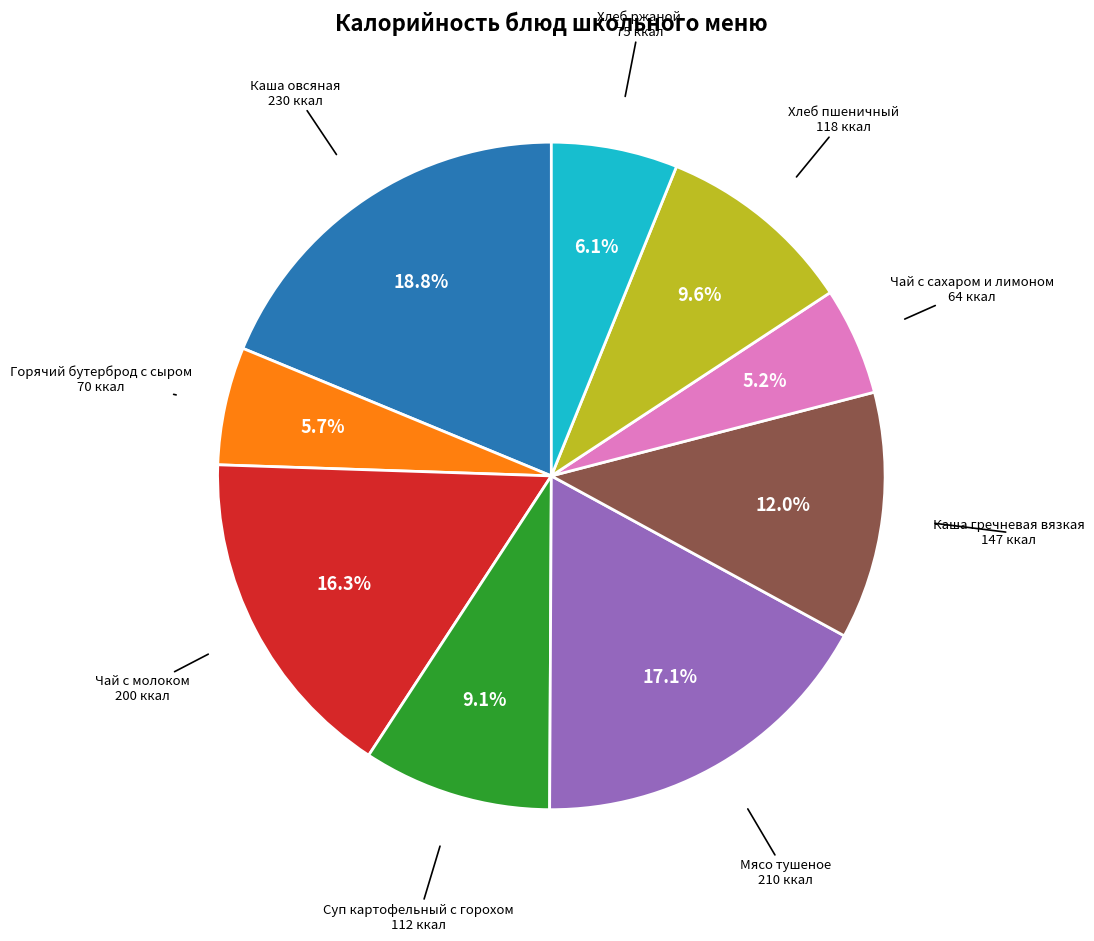

Is there any slice that represents more than half of the pie?

No